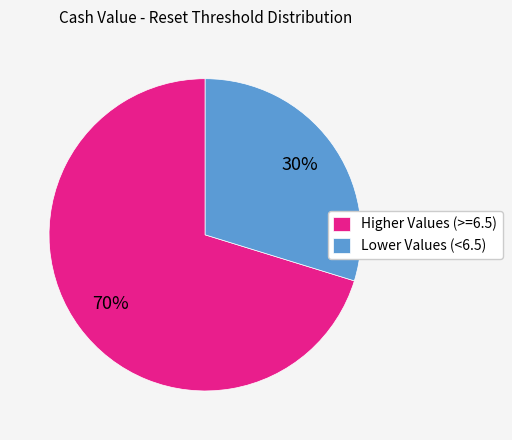

What percentage is the Higher Values (>=6.5) slice, to the nearest percent?

70%